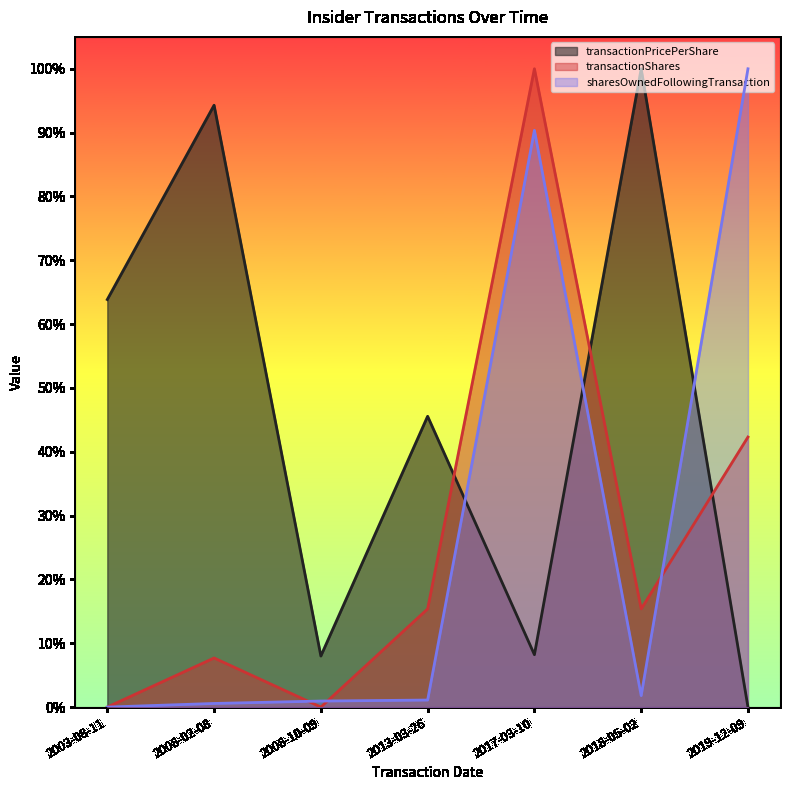

At which category is the sum across all series the highest?

2017-03-10